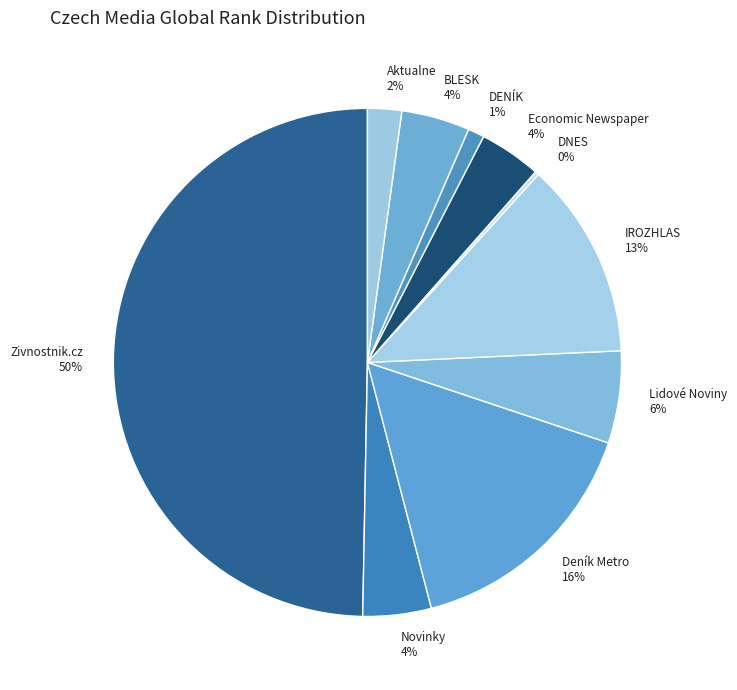

Does BLESK account for over 50% of the chart?

No